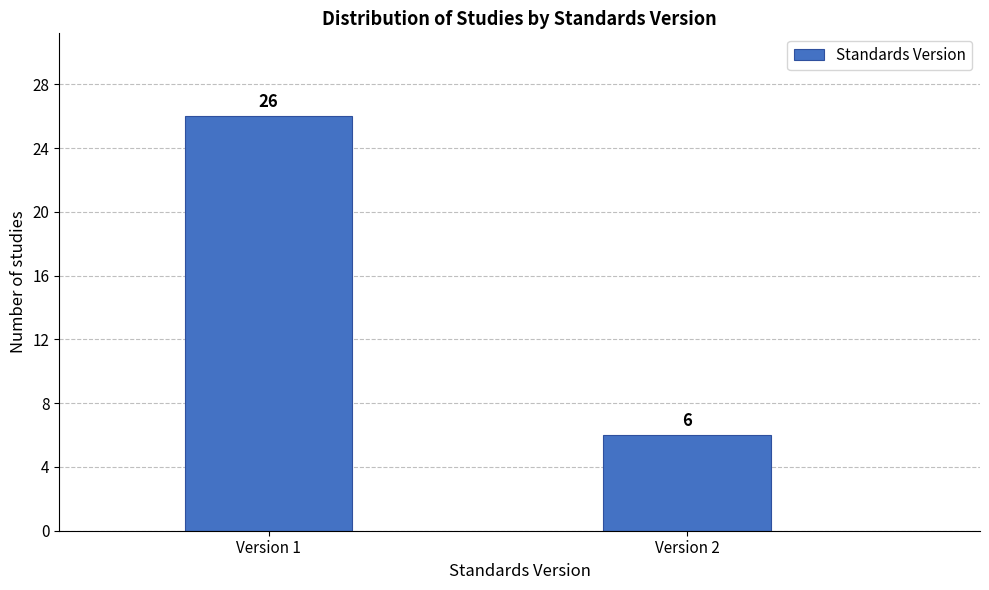

Reading left to right, transcribe all the data shown in this chart.

Version 1=26	Version 2=6